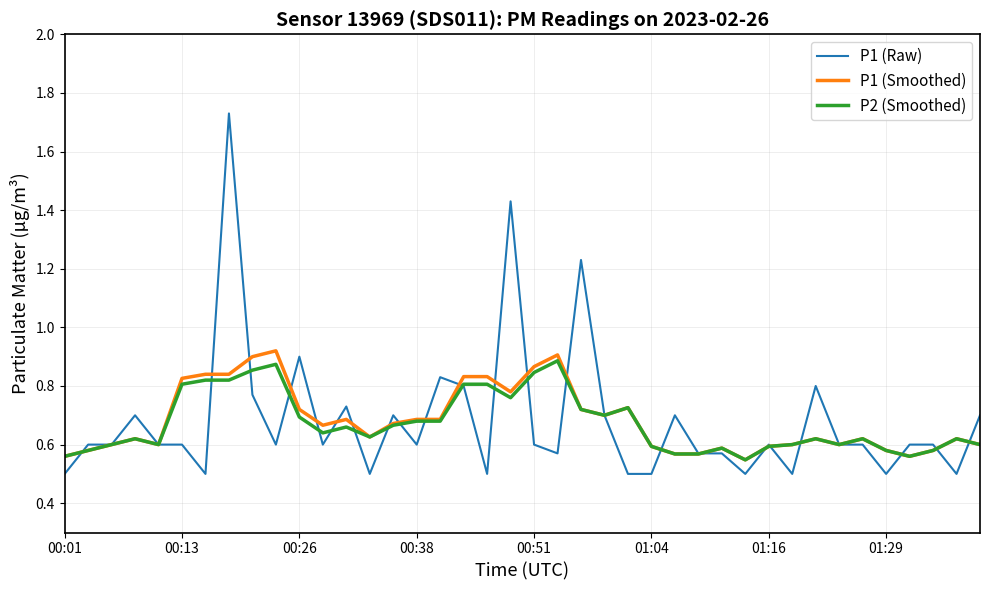

Which series has the widest spread of values?

P1 (Raw)